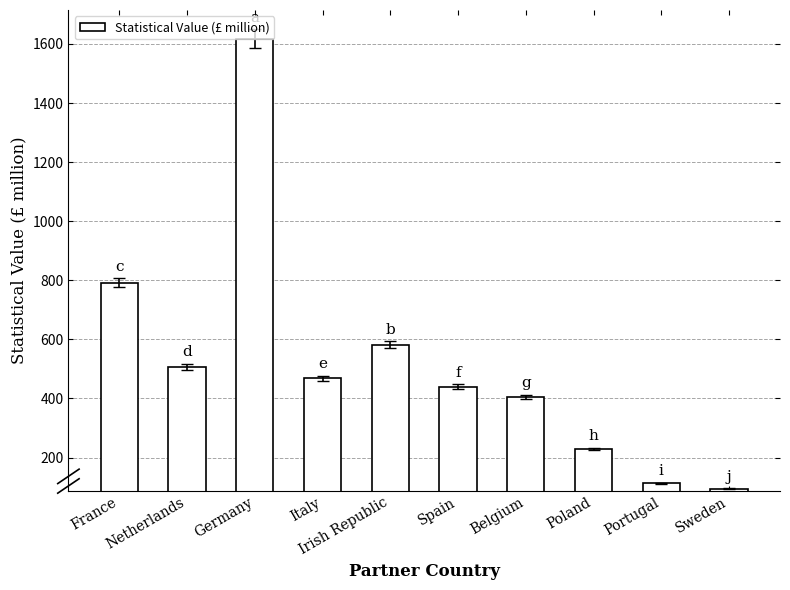

The value at Irish Republic is 390. True or false?

False